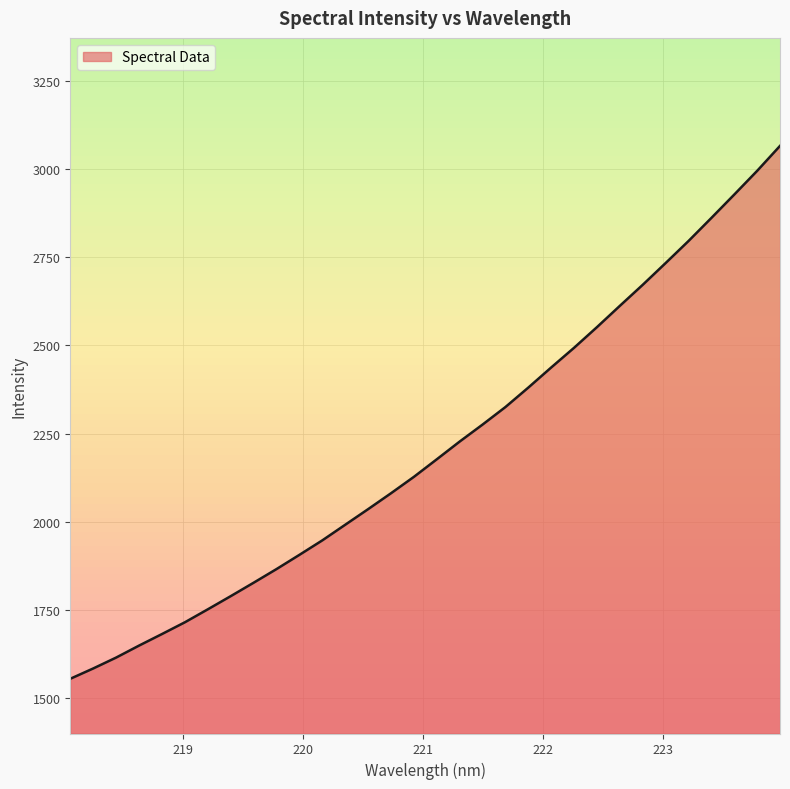

What is the maximum value shown in the chart?

3066.7